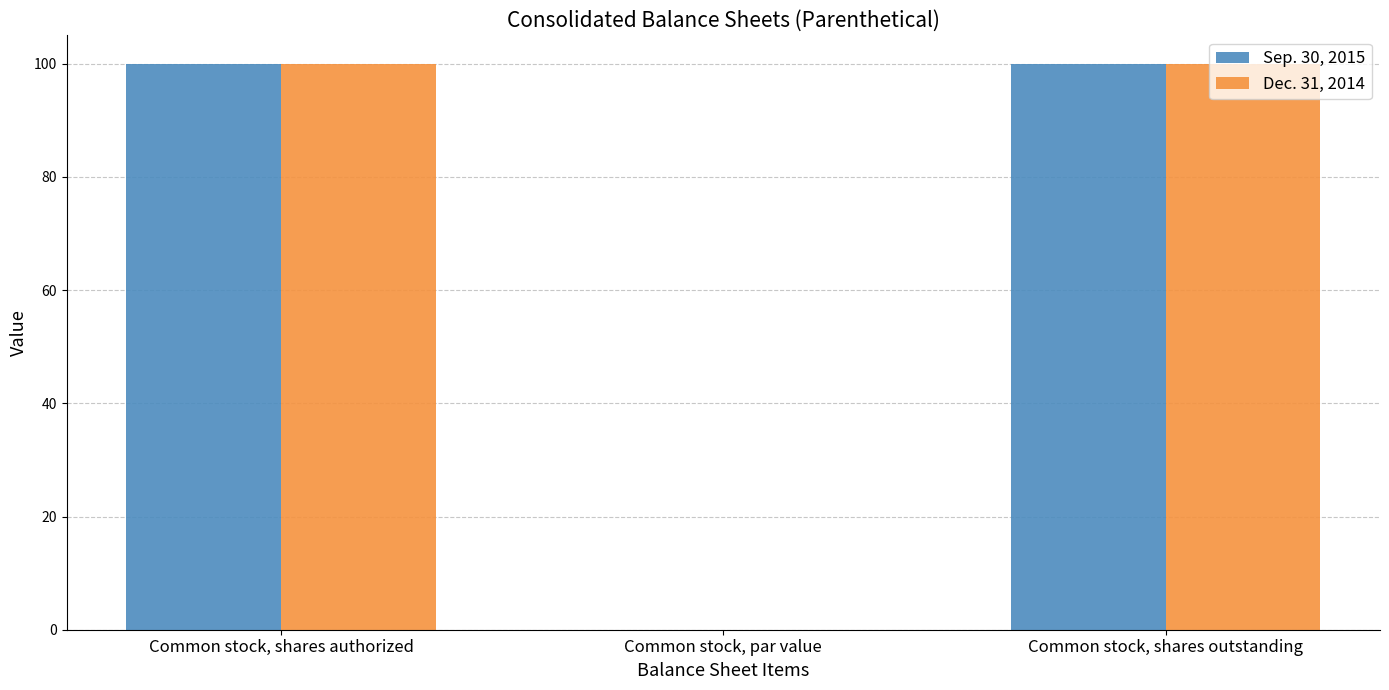

Is it true that Sep. 30, 2015 equals 100.0 at Common stock, shares outstanding?

True